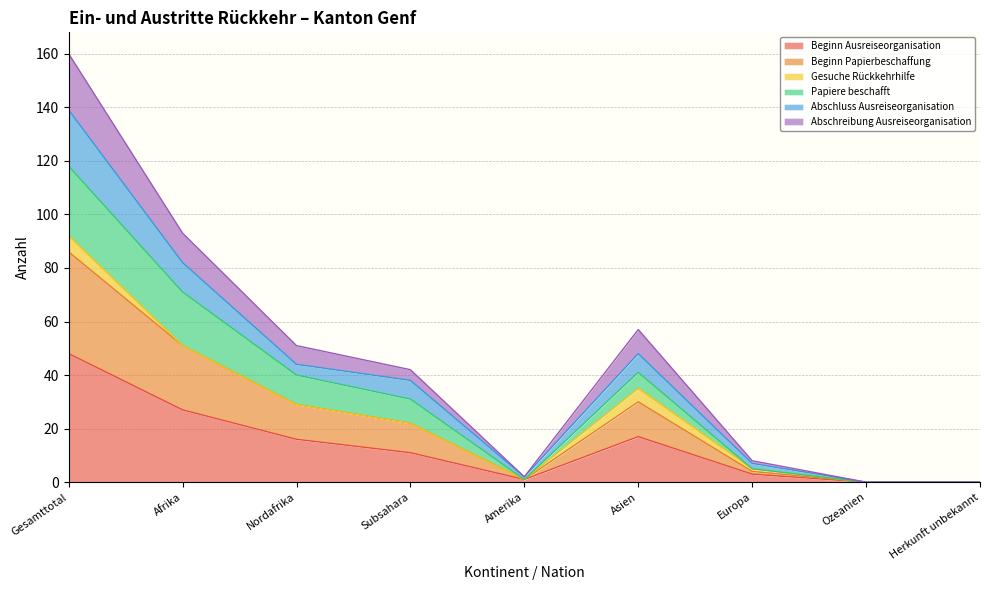

What is the total value across all series at Nordafrika?

51